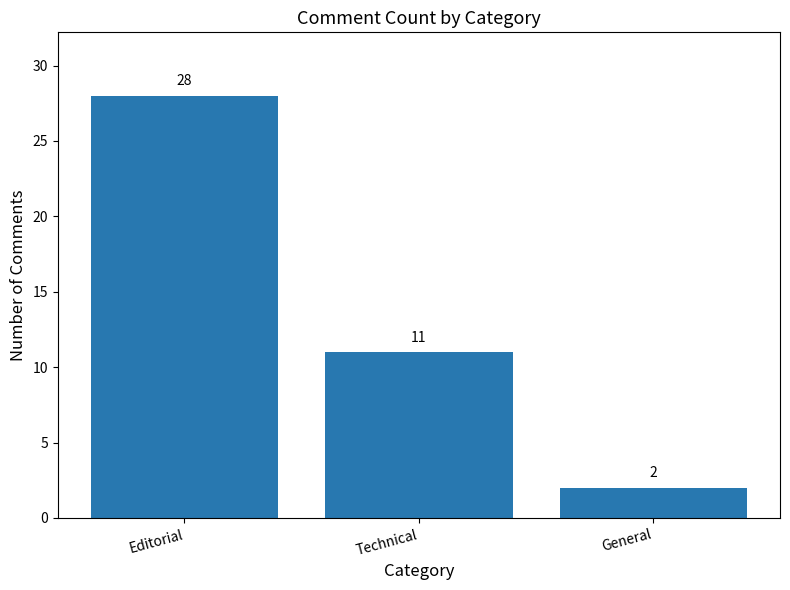

Reading left to right, extract all data points from this chart.

Editorial=28	Technical=11	General=2